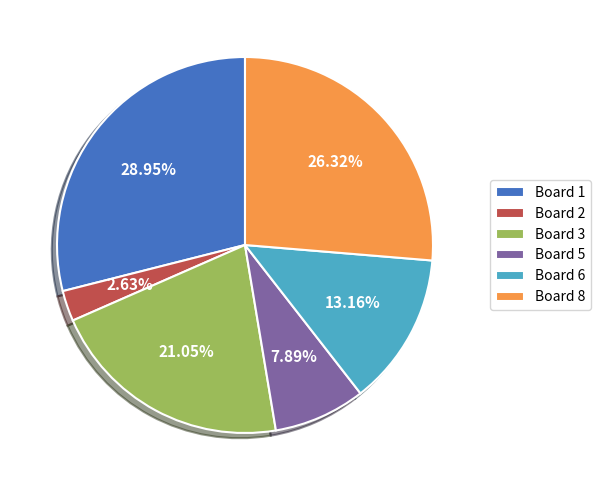

How many slices are in this pie chart?

6